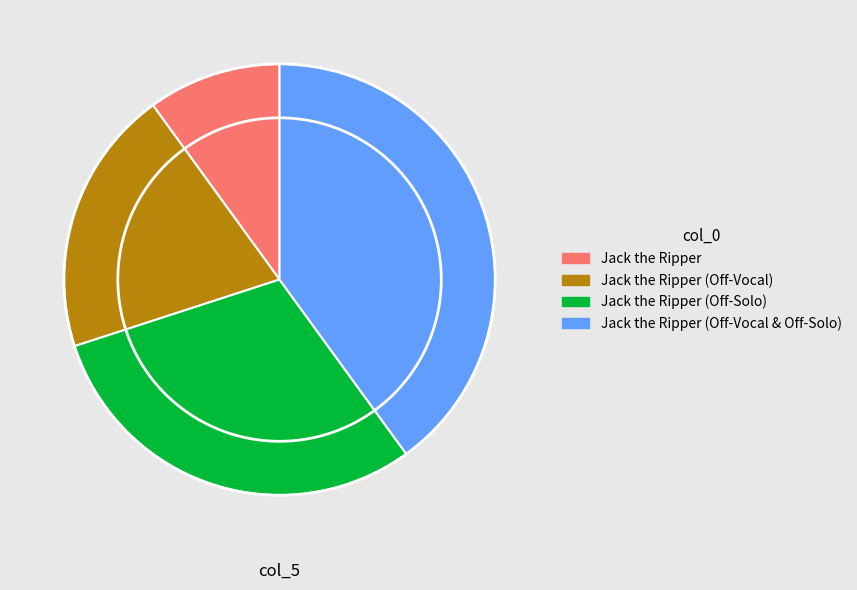

Does any single category account for the majority?

No